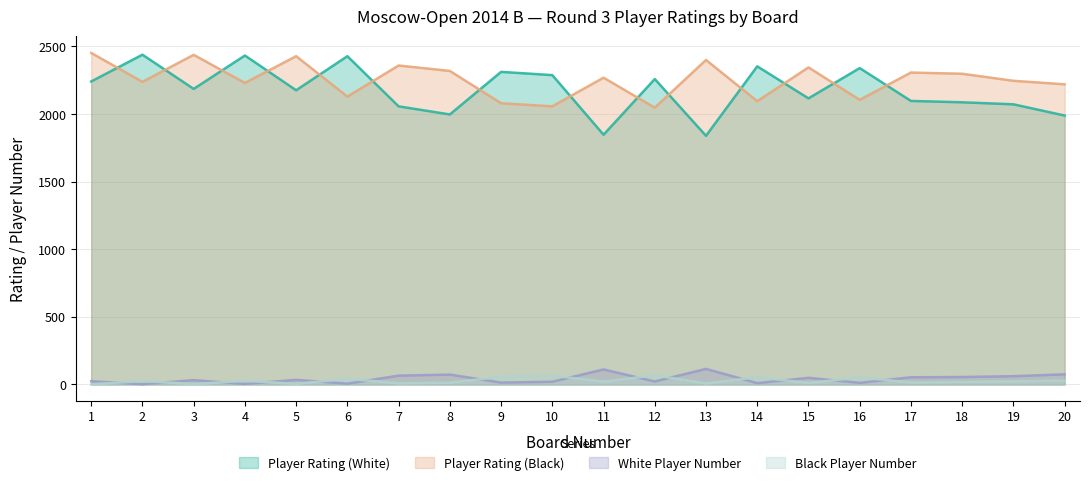

How many interior local valleys does the Player Rating (Black) series have?

7